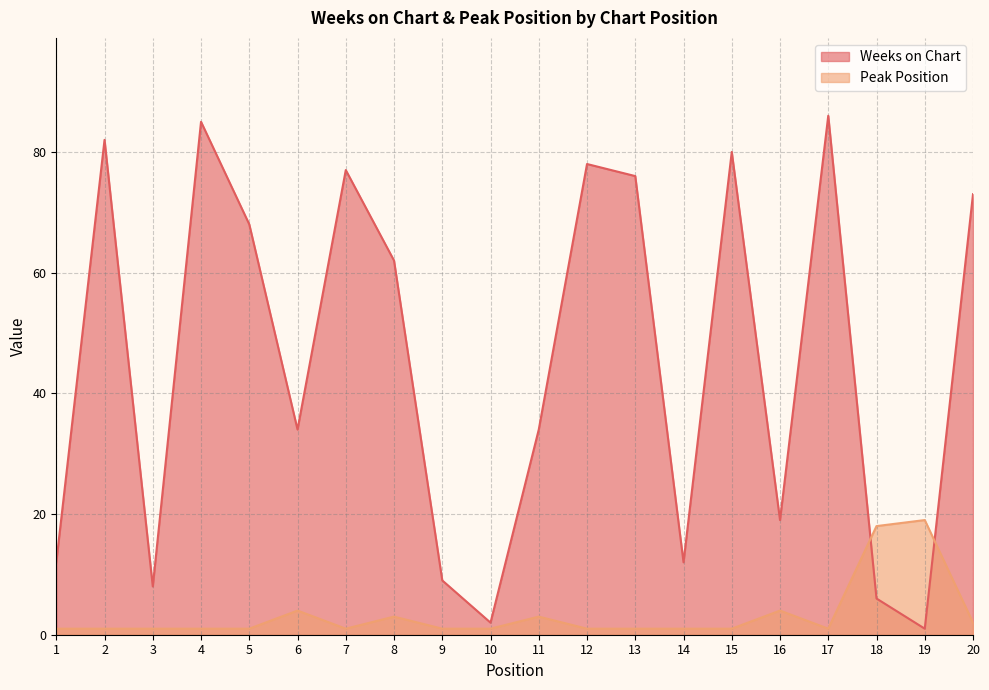

How many times do Weeks on Chart and Peak Position cross each other?

2